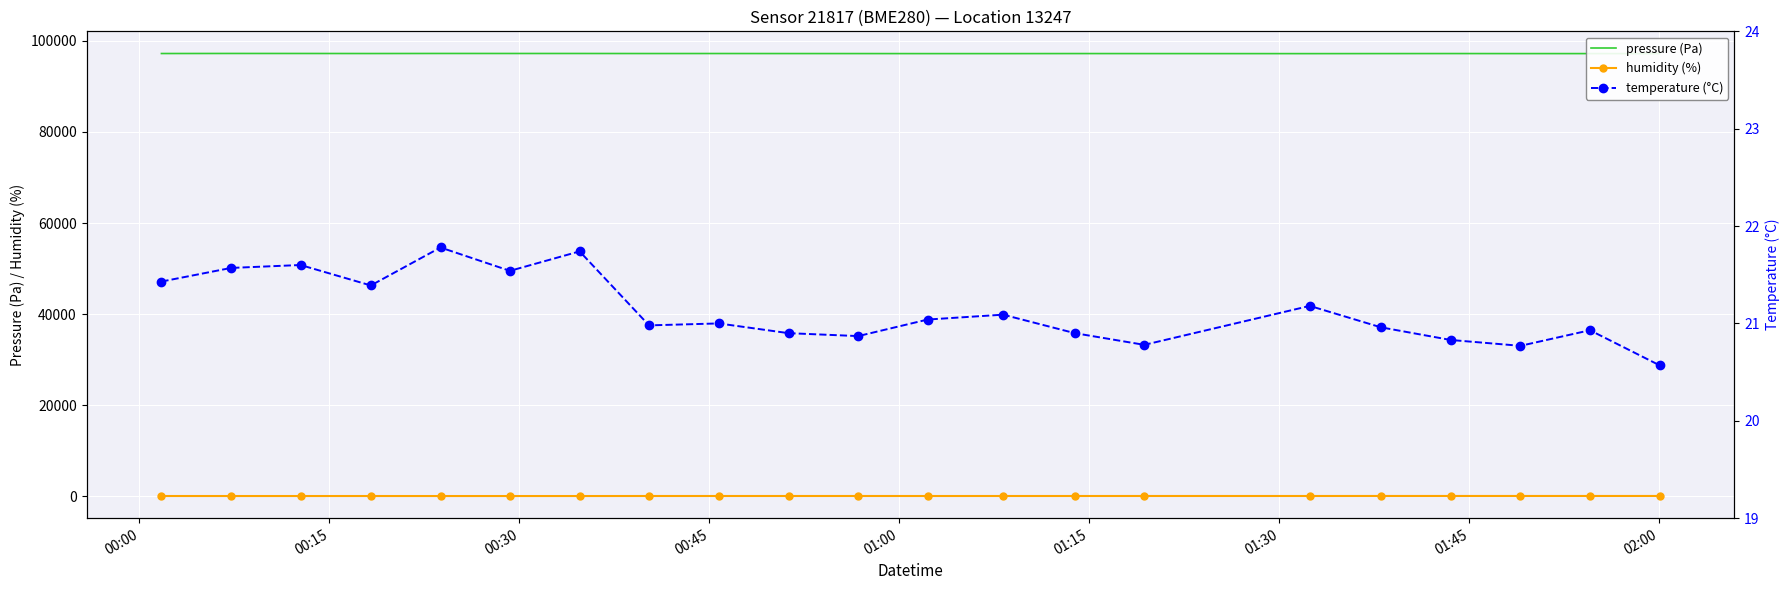

True or false: temperature (°C) and humidity (%) cross at least once.

False